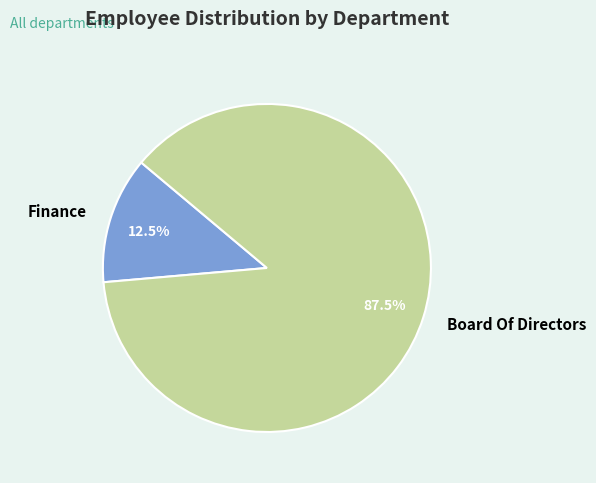

What is the majority slice?

Board Of Directors